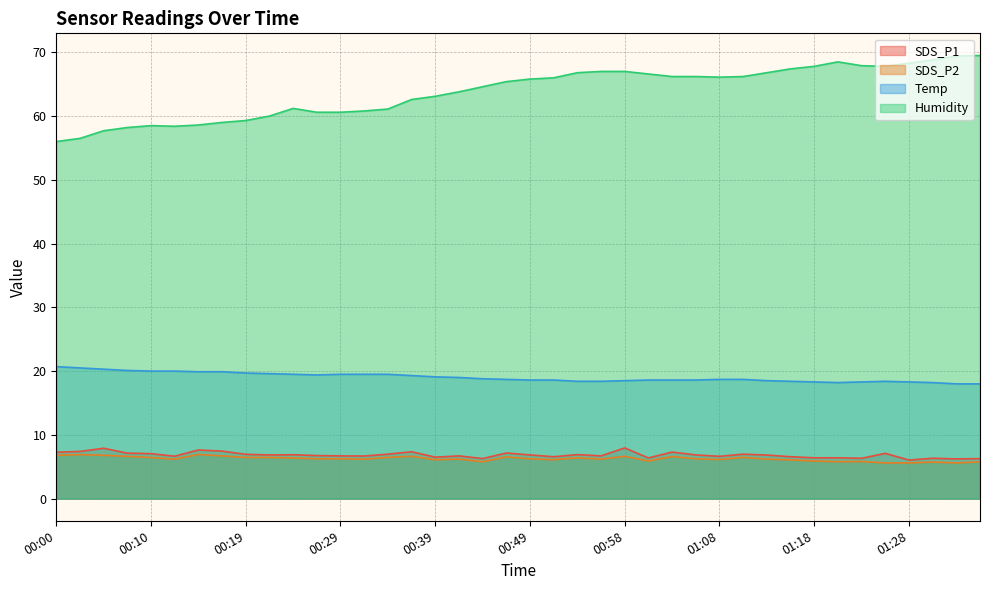

What is the average value of the SDS_P1 series?

6.8